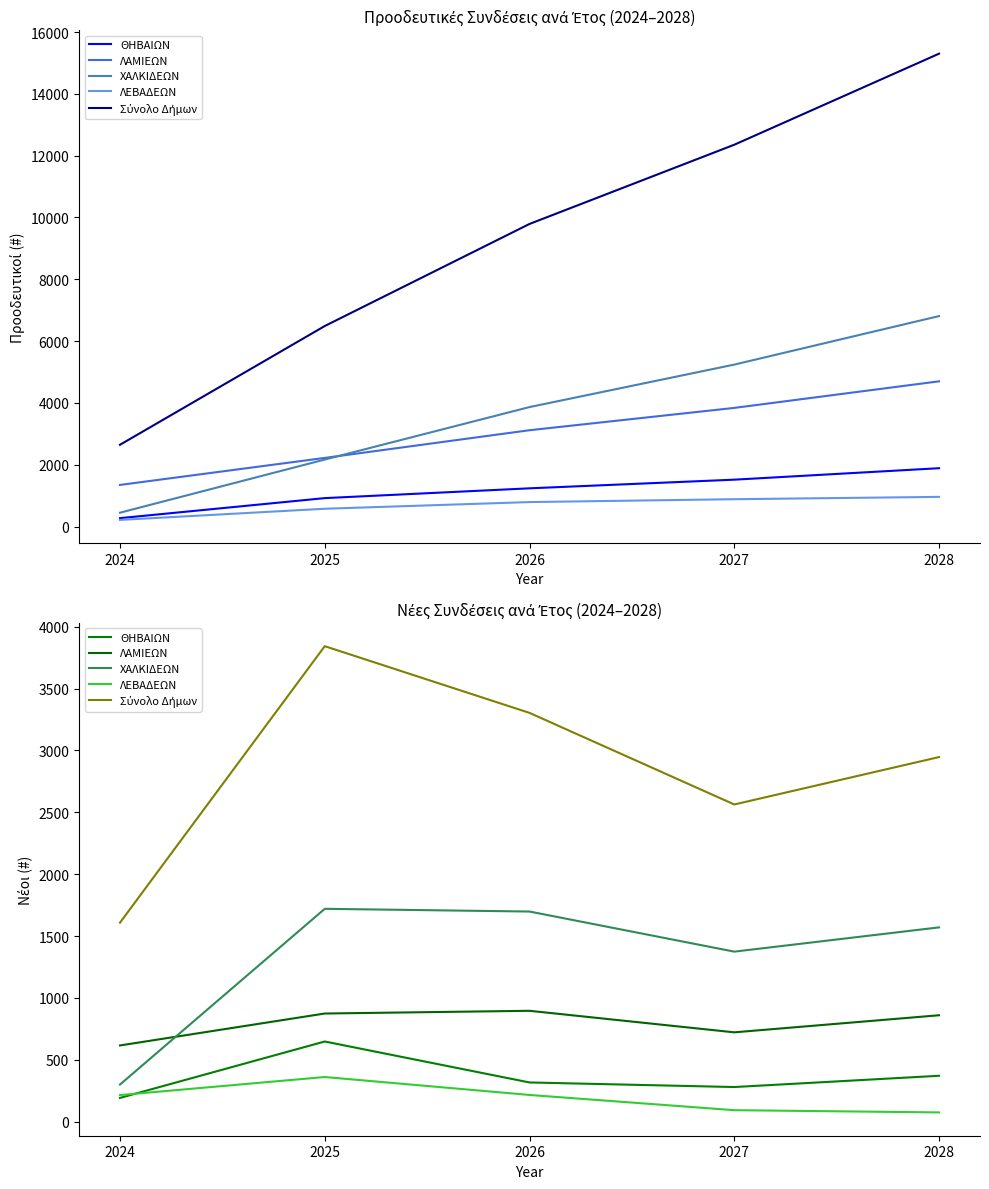

At which label does Σύνολο Δήμων reach its peak?

2025